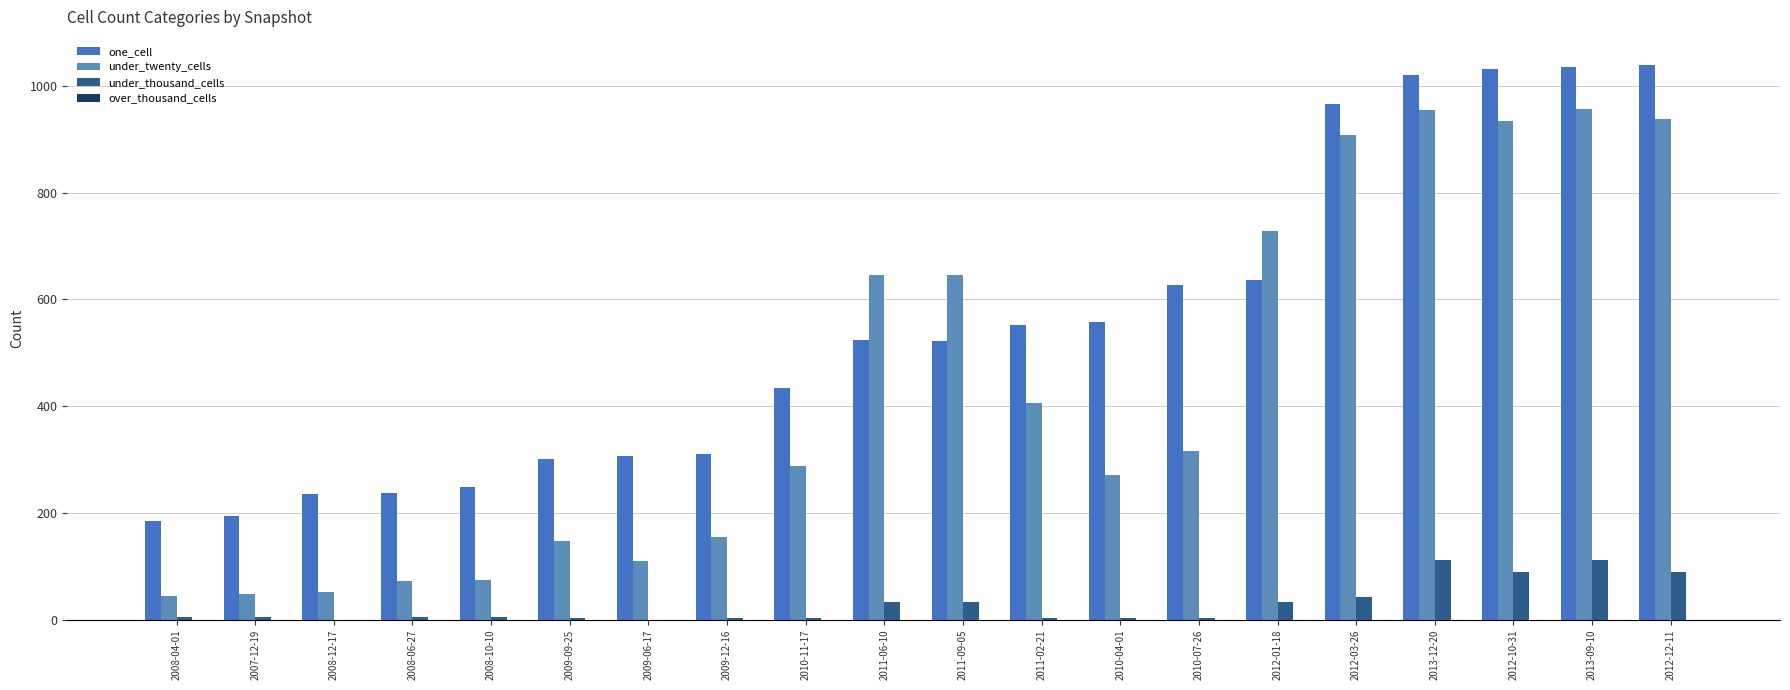

Is it true that one_cell equals 627 at 2010-07-26?

True